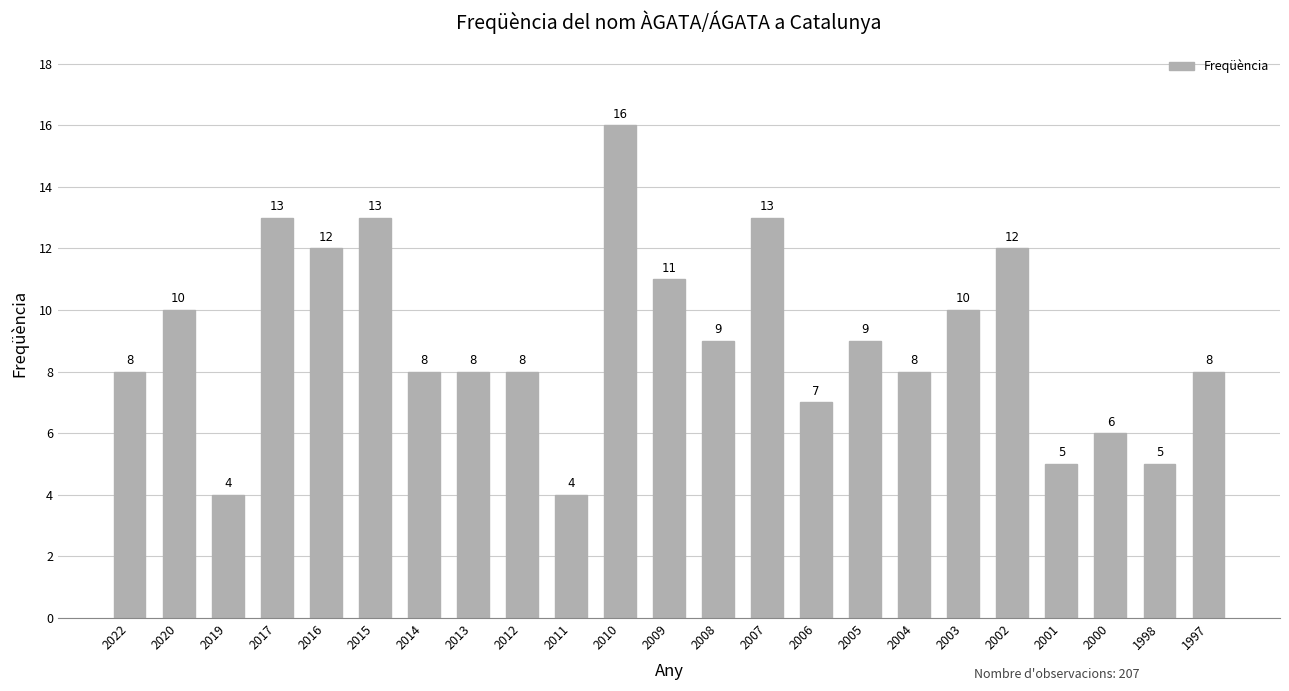

Read the value at 2008, to the nearest 10.

10